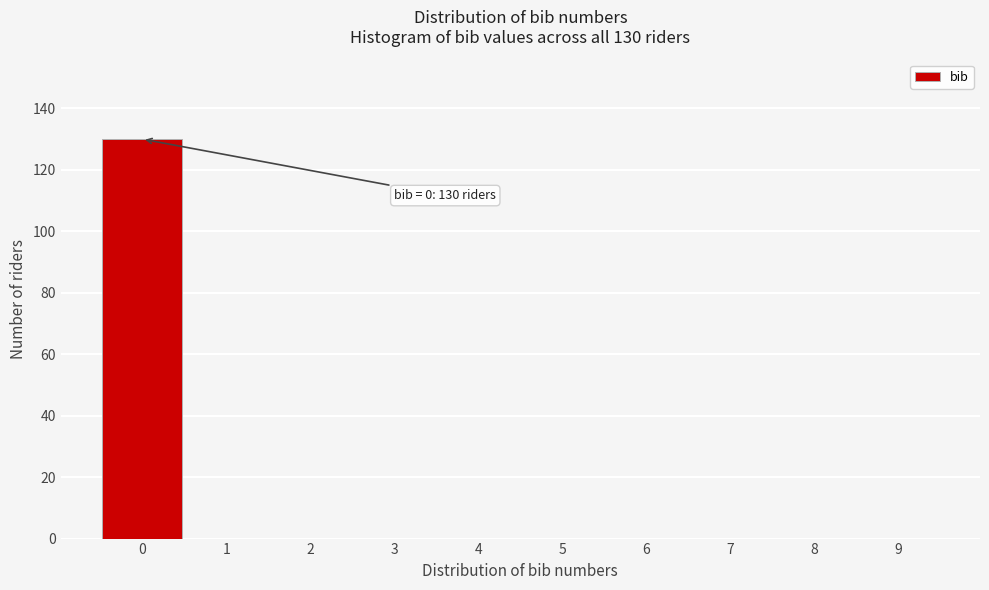

Over which range of the x-axis is the bar tallest?

-0.5 to 0.5